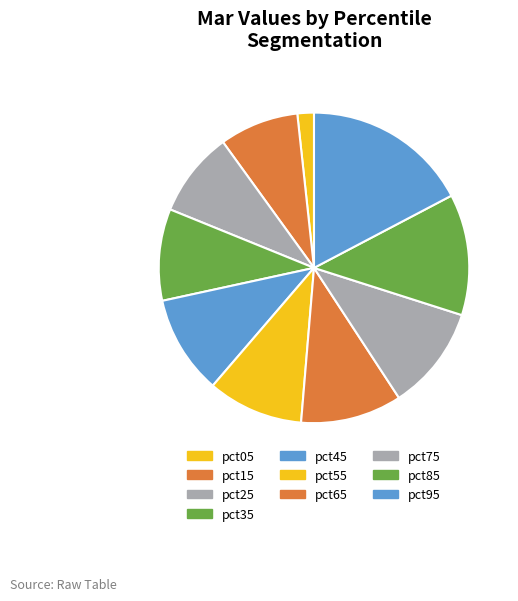

How many slices are in this pie chart?

10